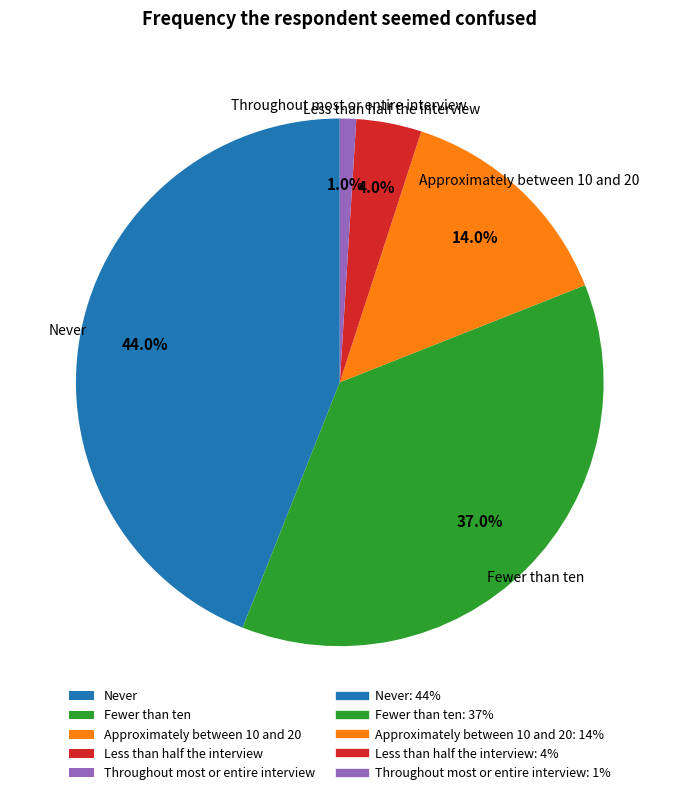

Does Approximately between 10 and 20 account for over 50% of the chart?

No